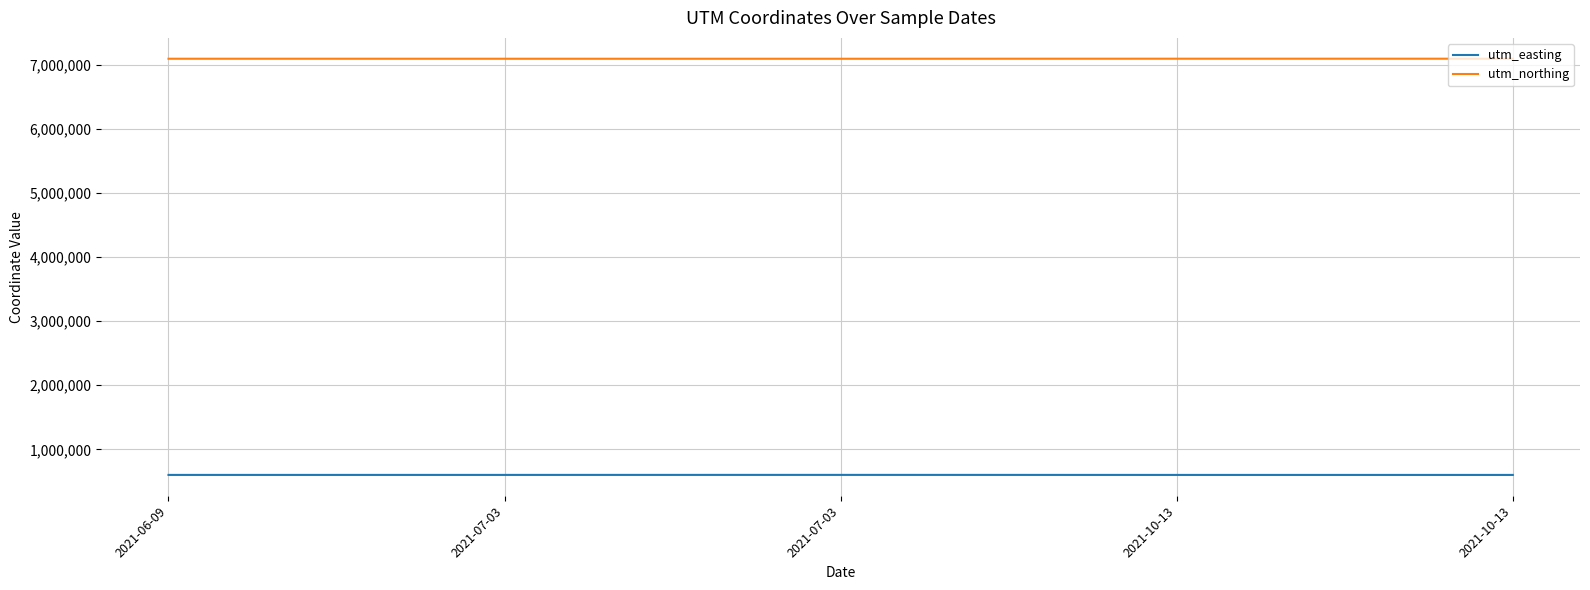

How many lines are shown in the chart?

2